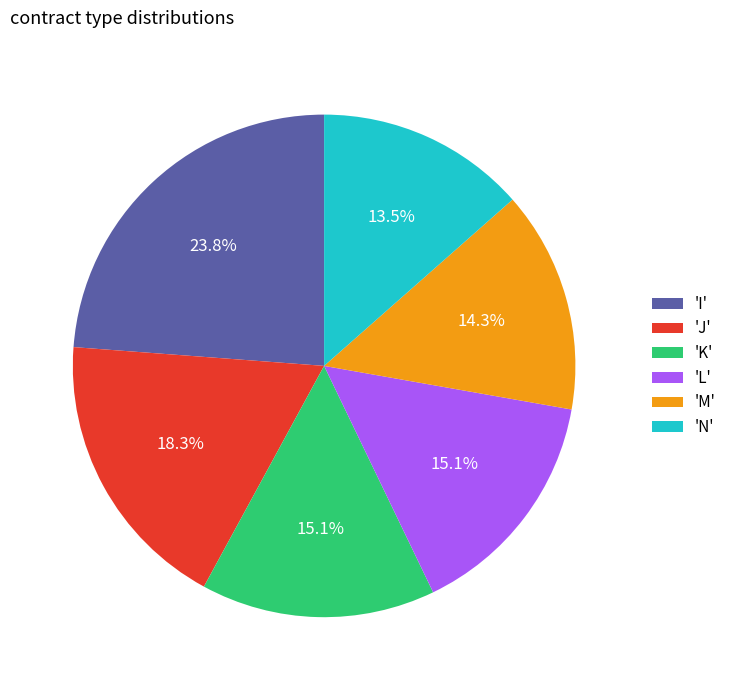

How many slices are in this pie chart?

6